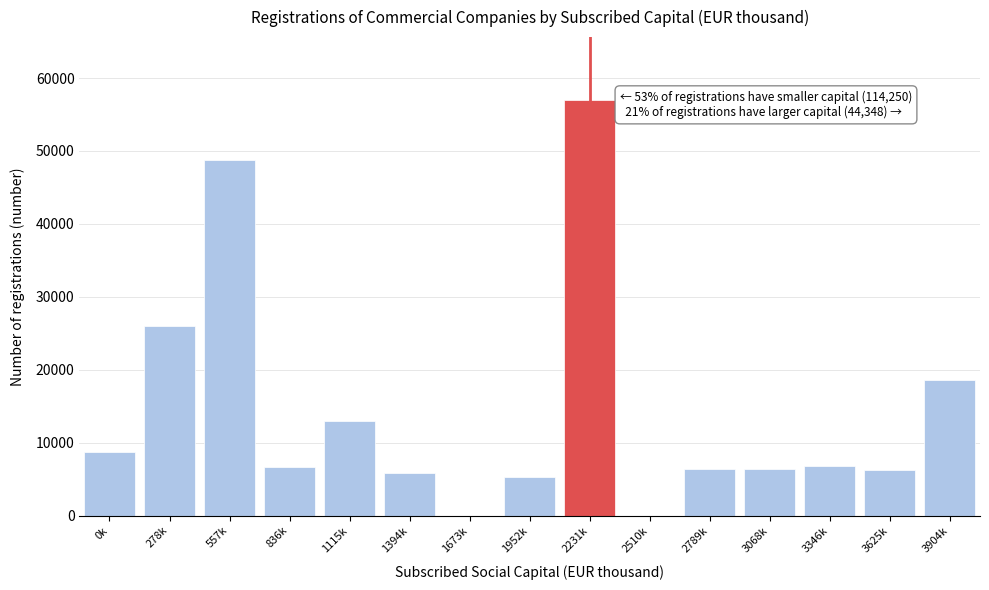

Where is the data nearest to the value 28526?

278k